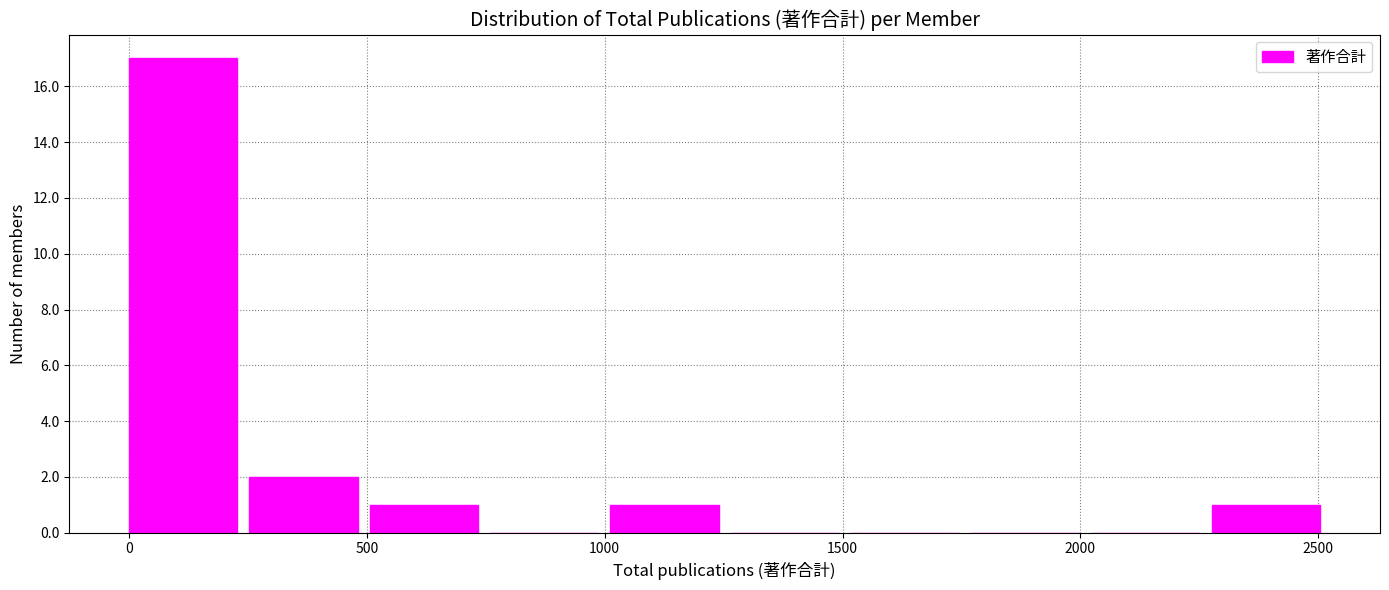

What is the height of the bar covering 1000 to 1250 on the x-axis? Neither the bar edges nor the heights are printed on the chart, so give them approximately, as read against the axes.

1